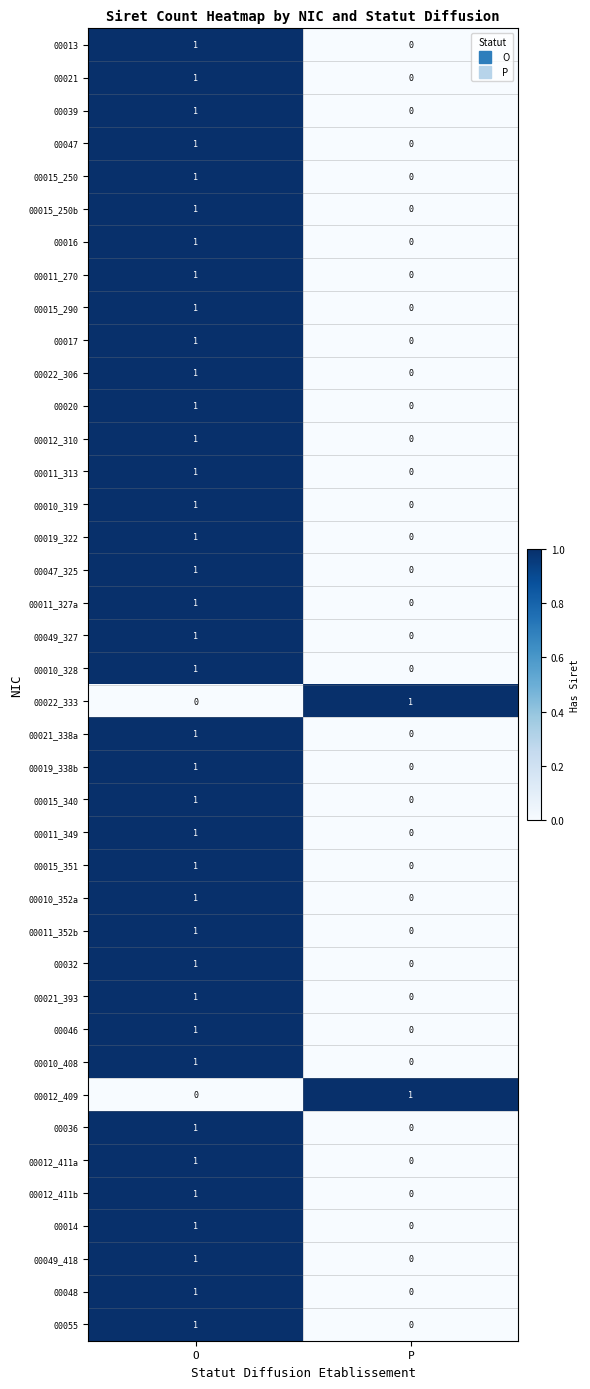

Count the number of categories in the chart.

2